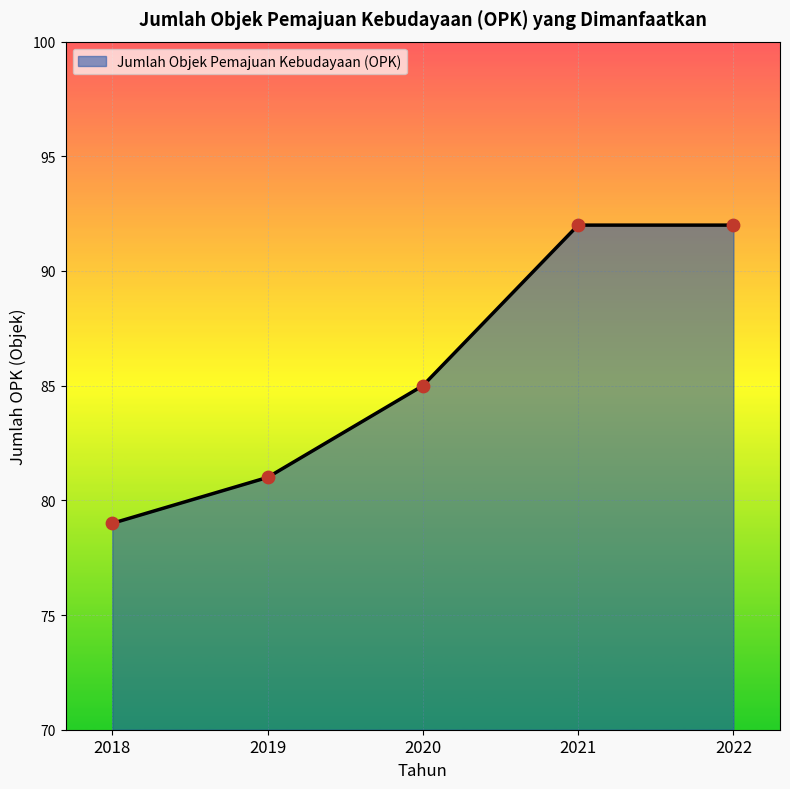

What is the ratio of the value at 2018 to the value at 2019?

1.0